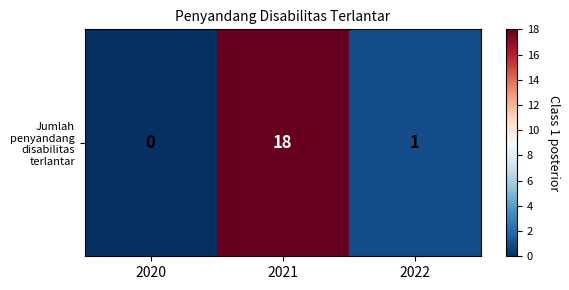

Reading right to left, what are all the values shown in this chart?

1	18	0